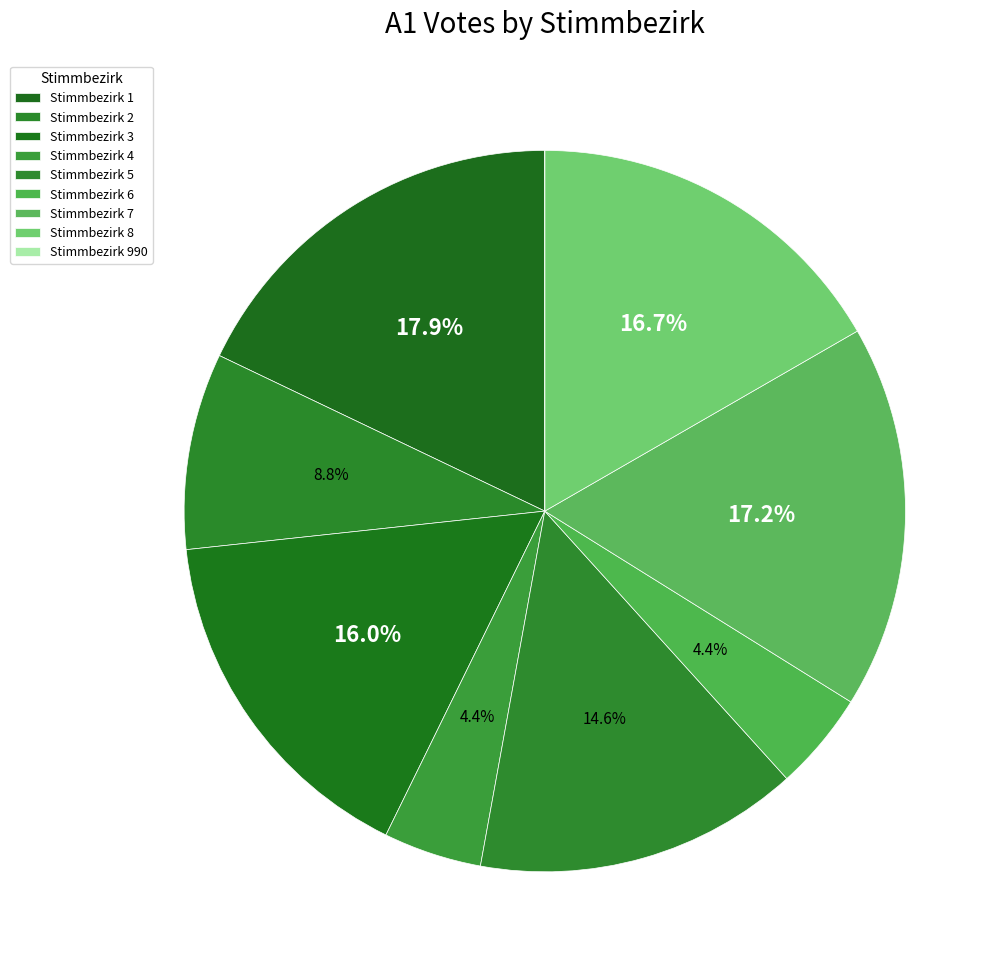

What is the largest slice in the pie chart?

1